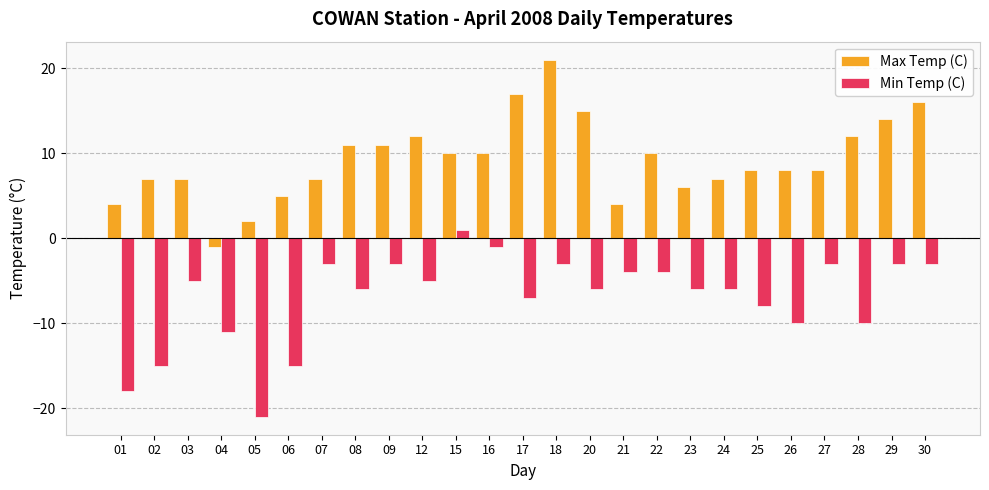

Which series changed the most between 01 and 20?

Min Temp (C)